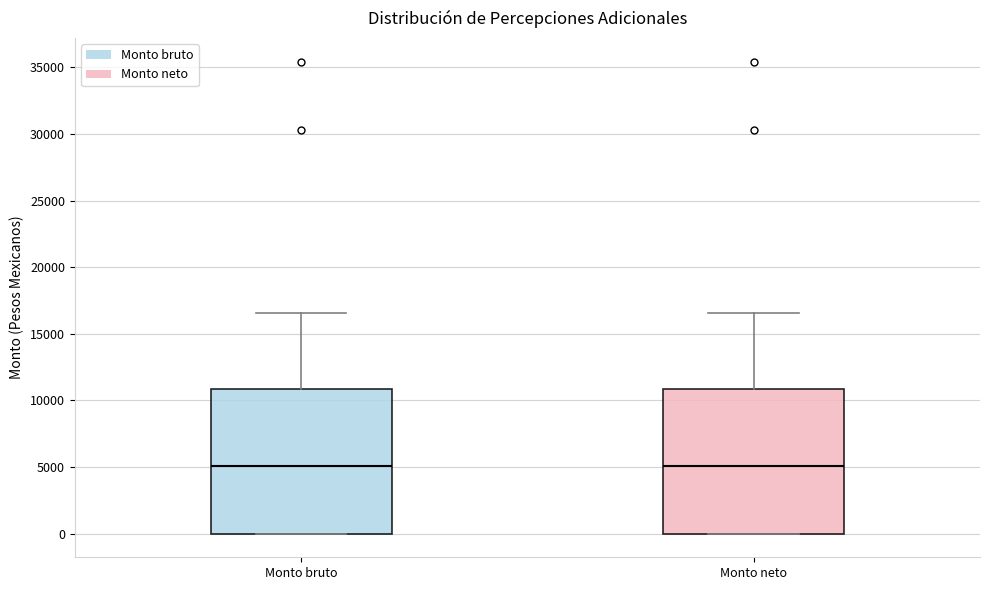

Where does the median line of the box for Monto bruto sit on the y-axis? The values are not printed on the chart, so give them approximately, as read against the axis.

5000